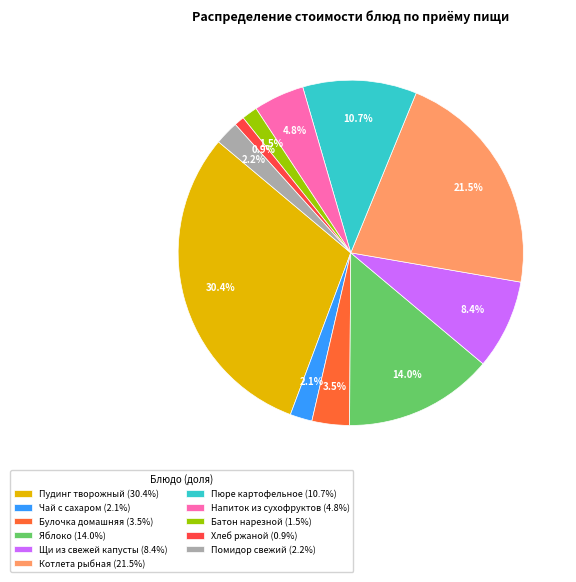

How many segments does this pie chart have?

11